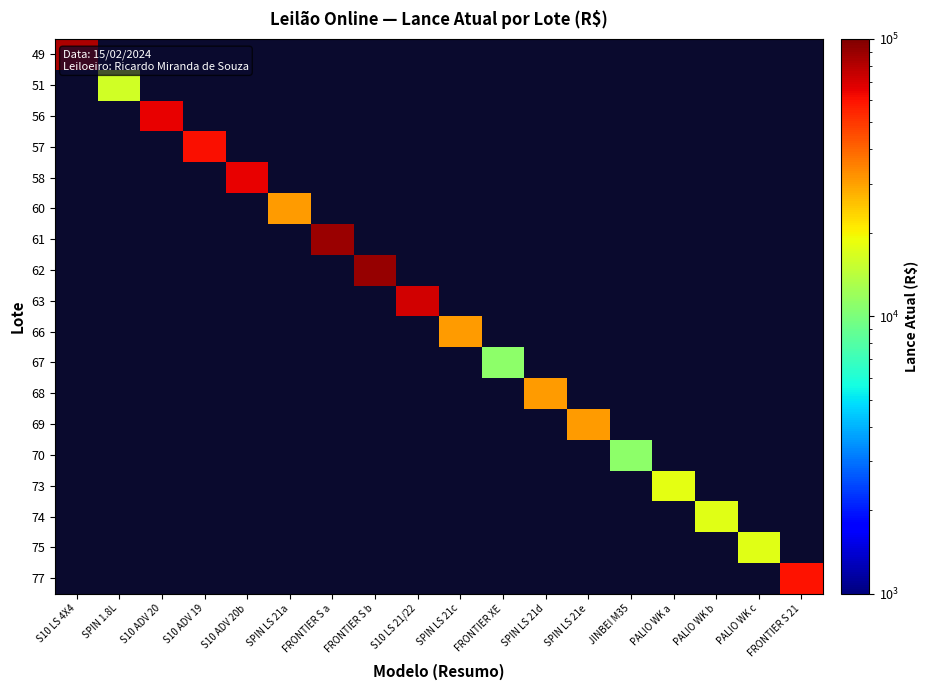

What is the minimum value shown in the chart?

11000.0